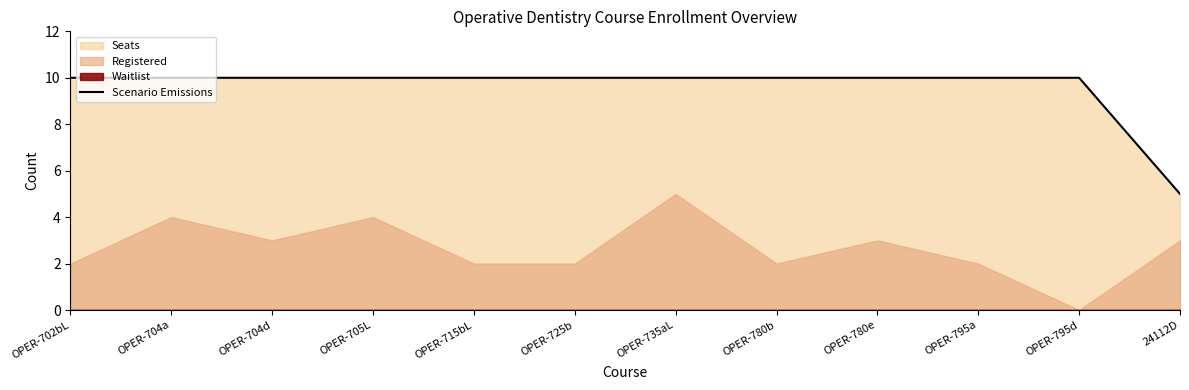

The chart shows a value of 10 at OPER-704d. True or false?

True